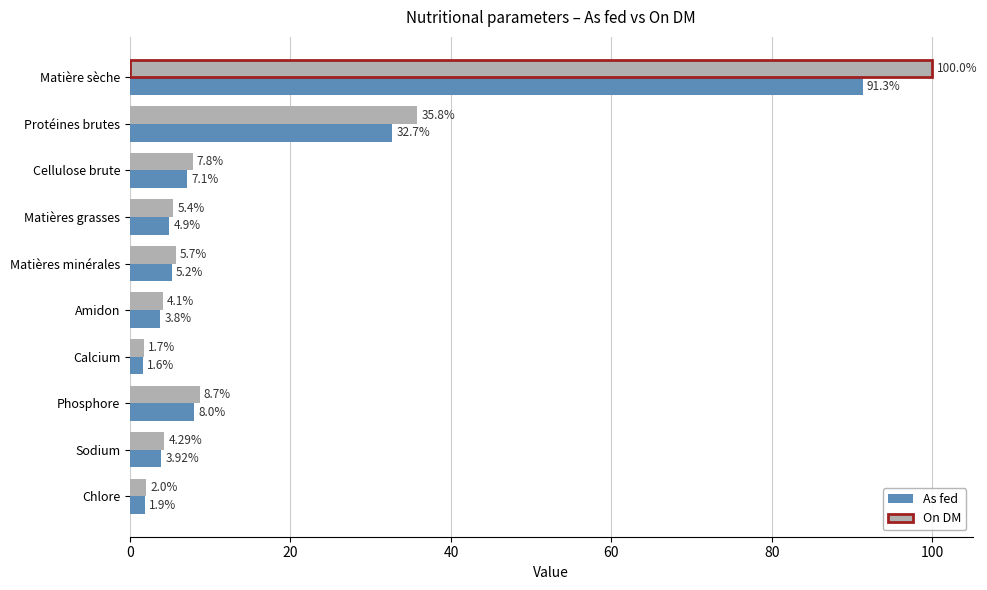

Is the value of On DM at Chlore greater than the value of As fed at Amidon?

No